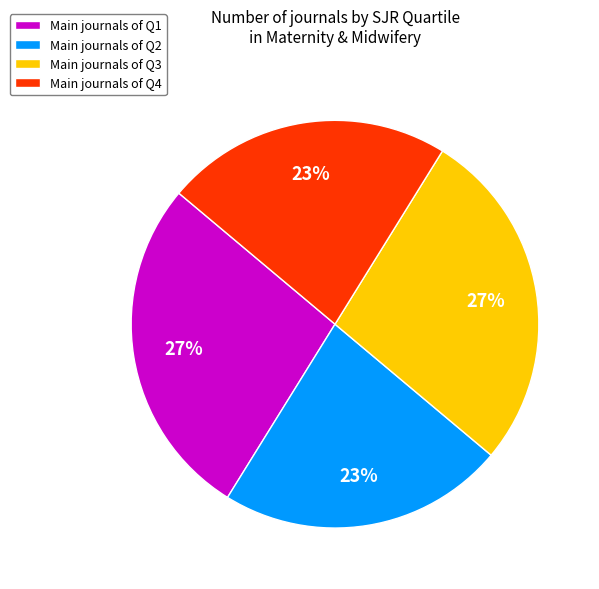

To the nearest percent, what is the average slice percentage?

25%